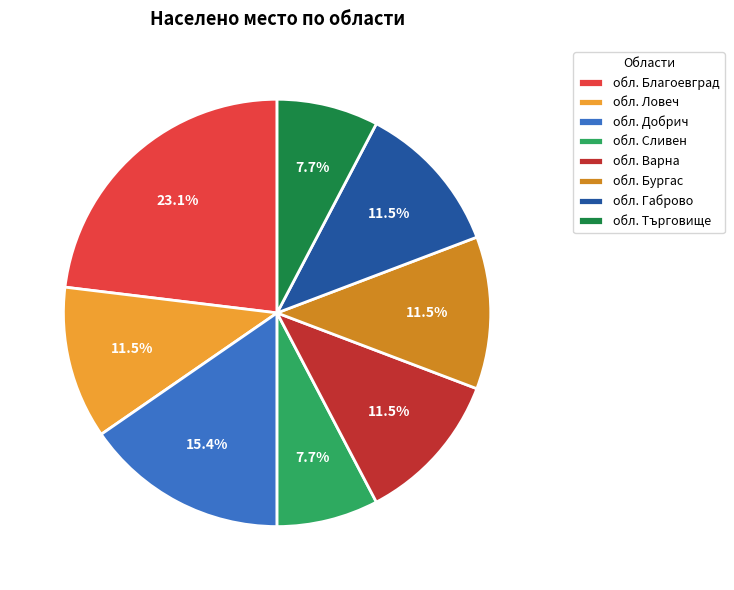

Do обл. Сливен and обл. Търговище together represent more than half of the pie?

No